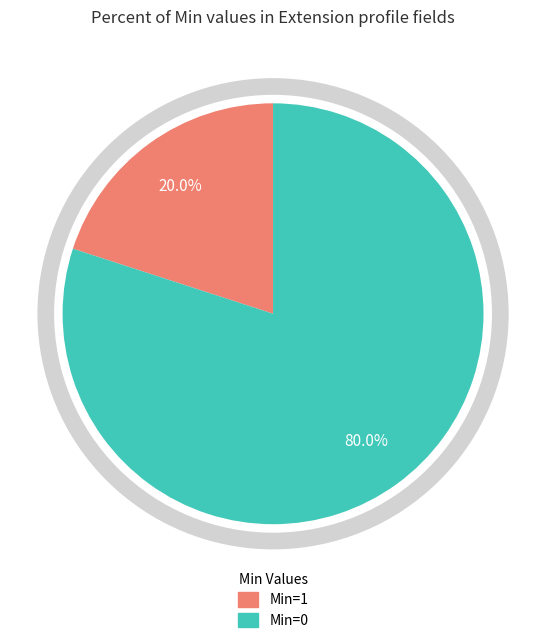

To the nearest percent, what is the difference between the largest and smallest slice percentages?

60%